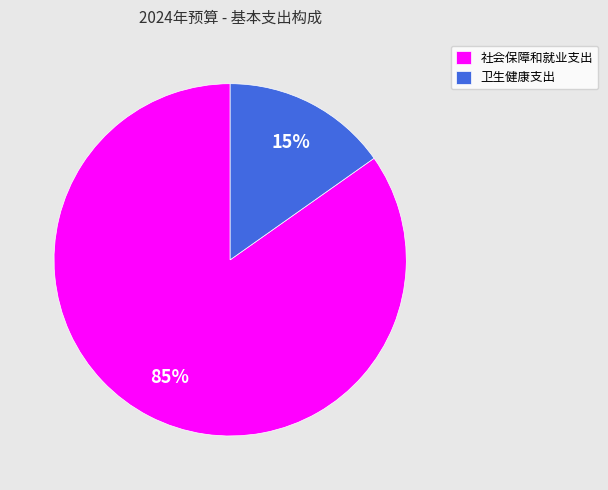

Which slice is the smallest?

卫生健康支出